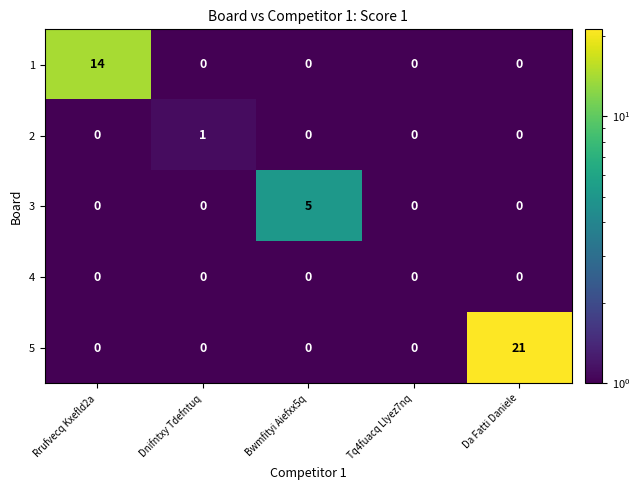

The 2 series shows 0 at Bwmfityi Aiefxx5q. True or false?

True